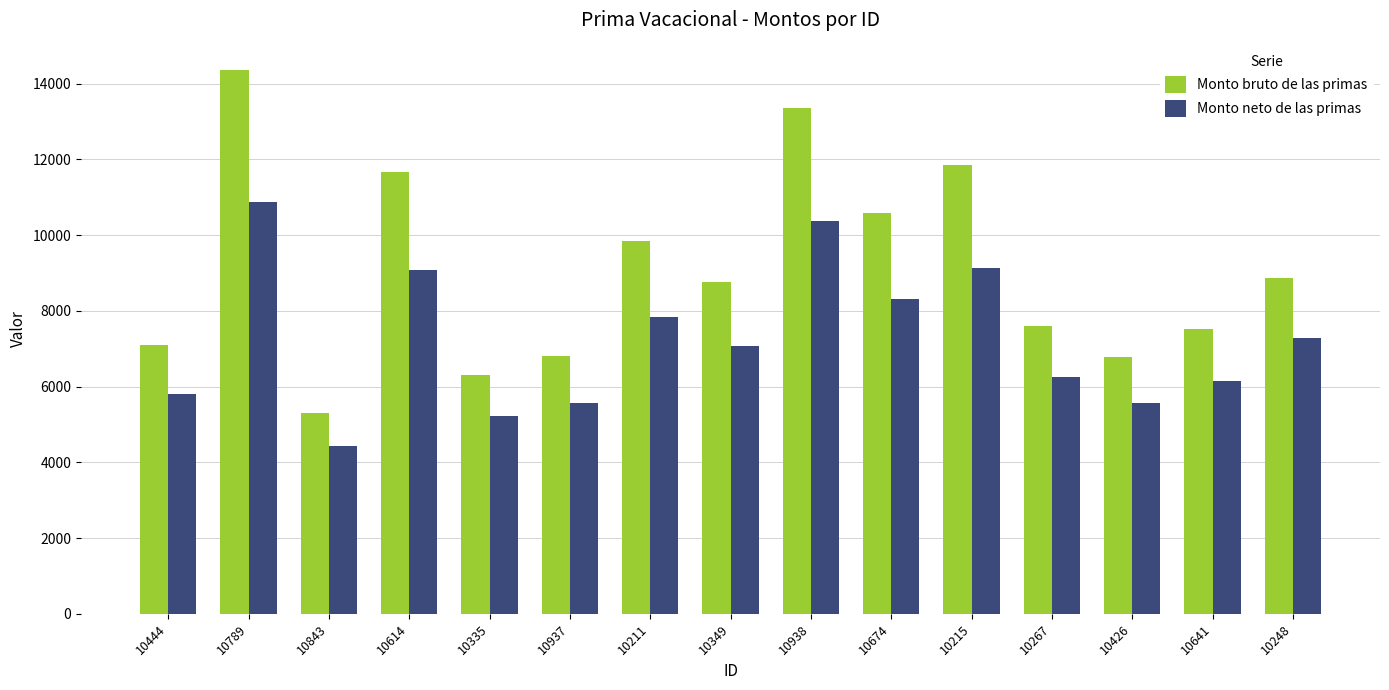

What is the difference between the maximum and minimum values in the Monto neto de las primas series?

6461.1